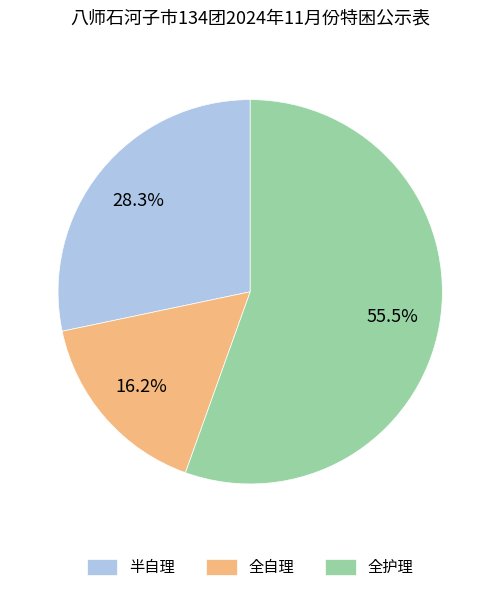

Does any single category account for the majority?

Yes